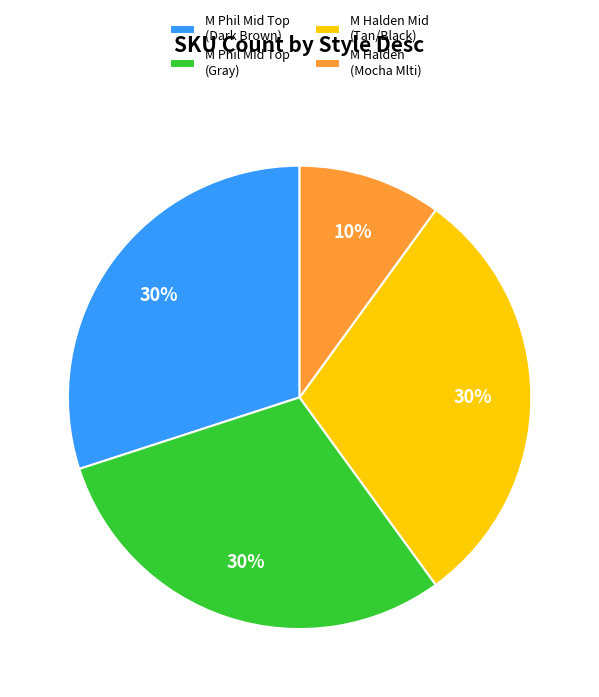

What is the smallest slice in the pie chart?

M Halden (Mocha Mlti)